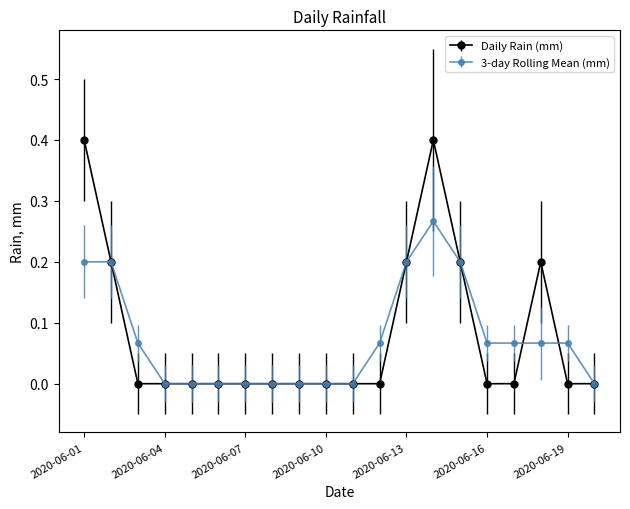

Which series has the largest range (max minus min)?

Daily Rain (mm)